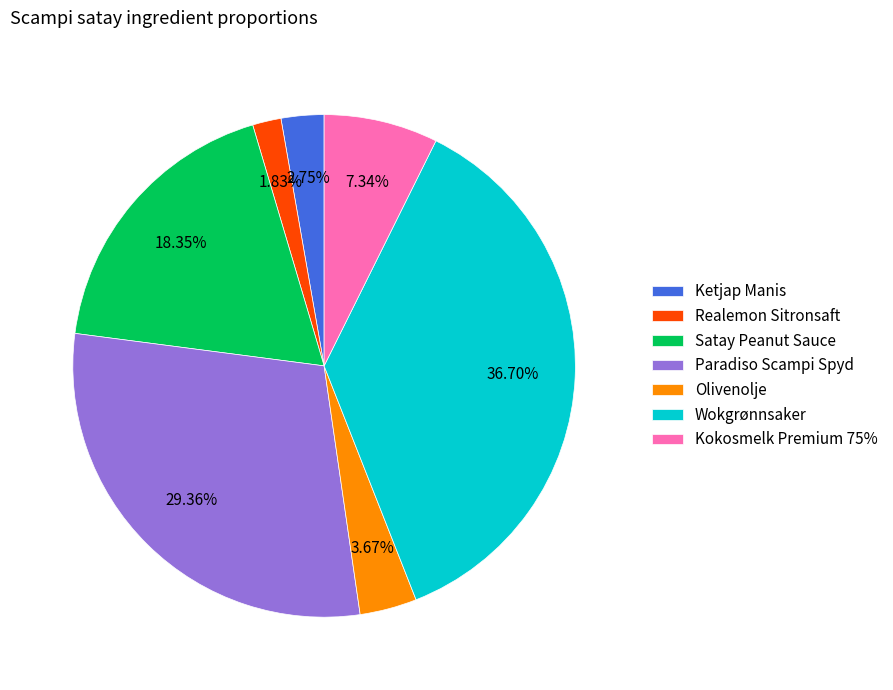

Rank the categories by value from lowest to highest.

Realemon Sitronsaft, Ketjap Manis, Olivenolje, Kokosmelk Premium 75%, Satay Peanut Sauce, Paradiso Scampi Spyd, Wokgrønnsaker